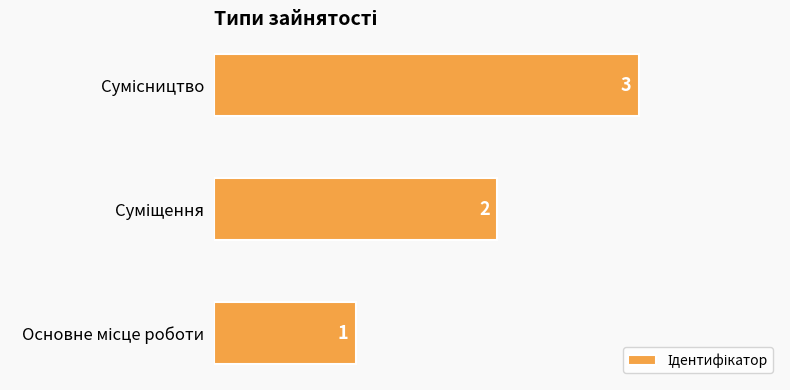

What is the maximum value shown in the chart?

3